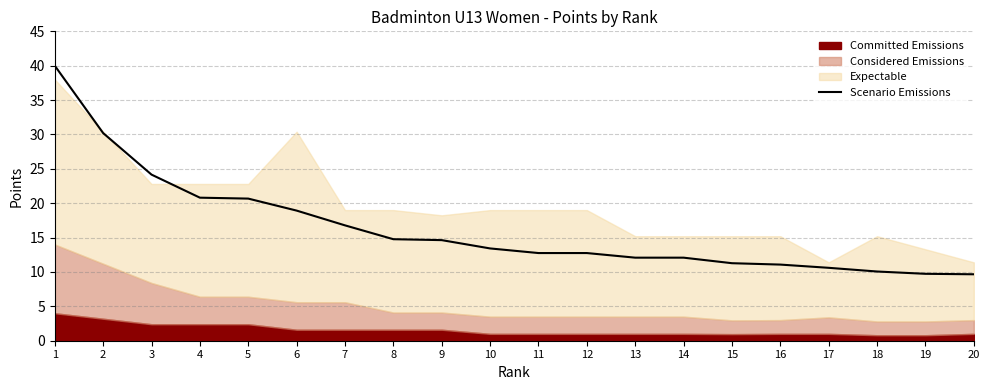

What is the ratio of the value at 9 to the value at 16?

1.3